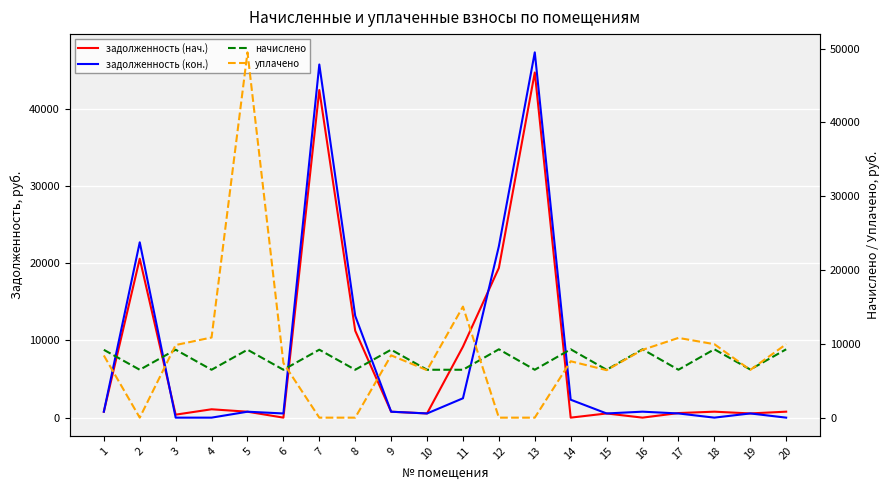

True or false: начислено has more than 0 interior local peaks.

True